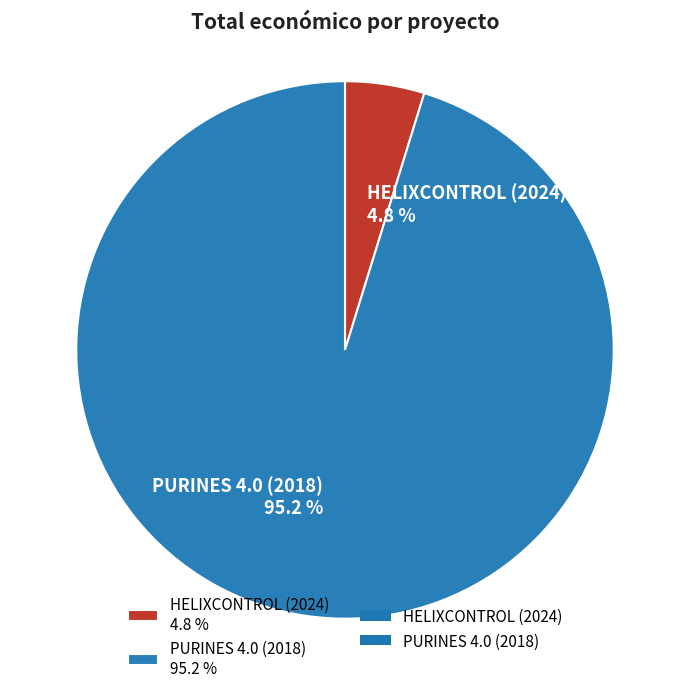

Combined, what portion of the pie is HELIXCONTROL (2024) and PURINES 4.0 (2018)?

100.0%